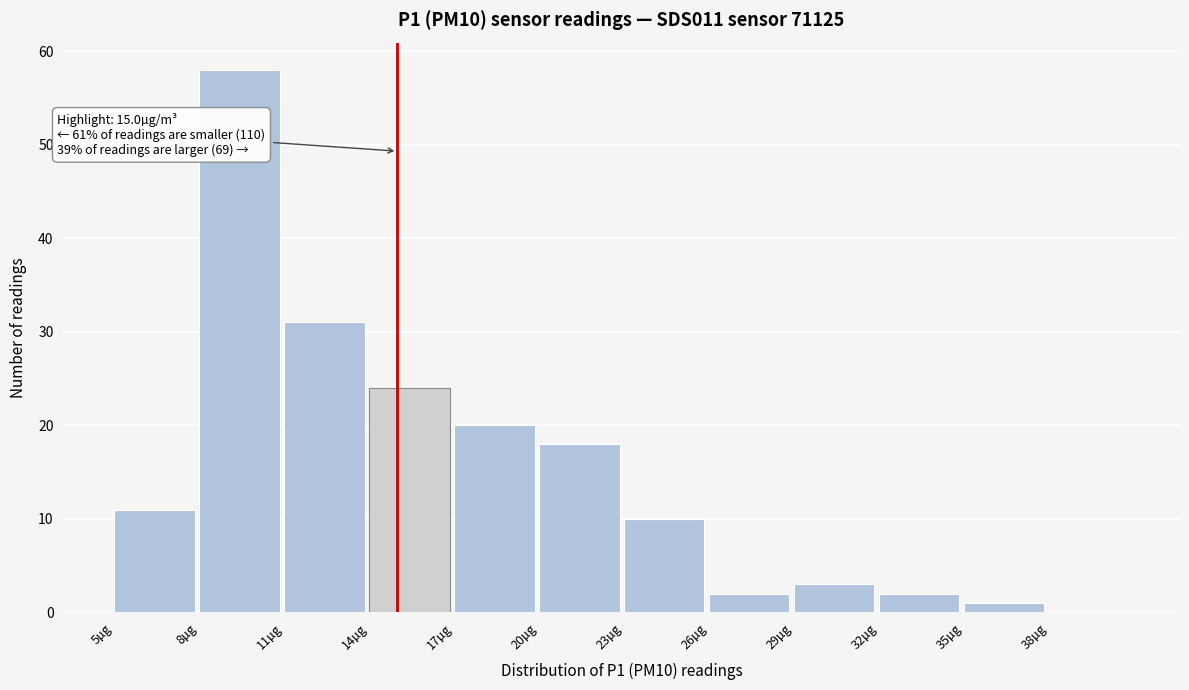

Which range on the x-axis has the tallest bar?

8 to 11